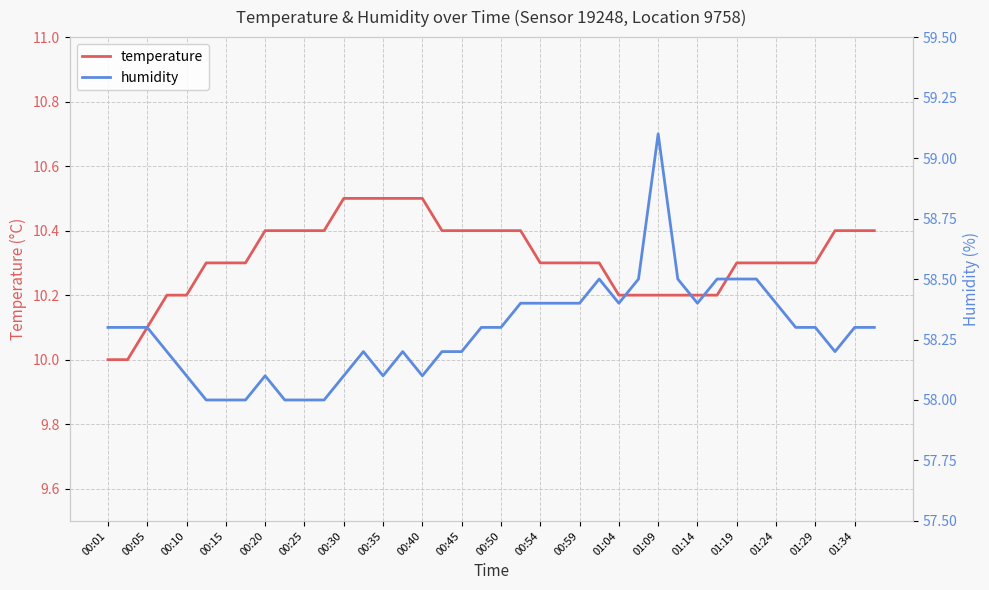

What is the value of the humidity point at the 12th from the left?

58.0